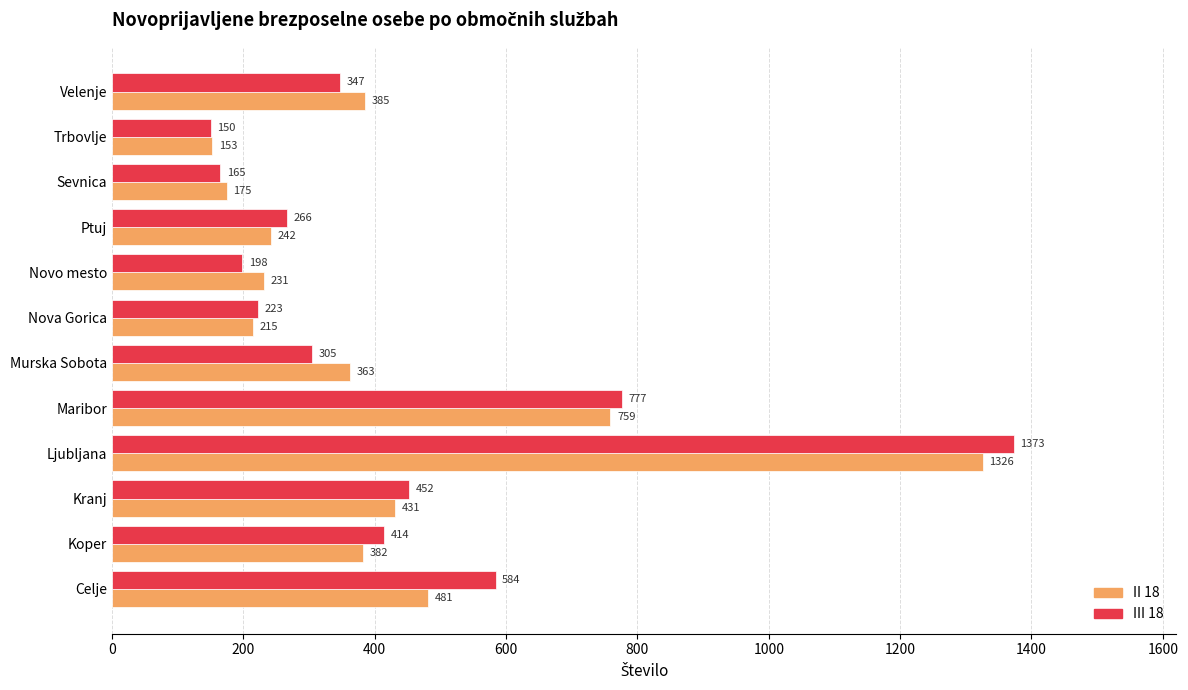

At which label is II 18 closest to 739?

Maribor